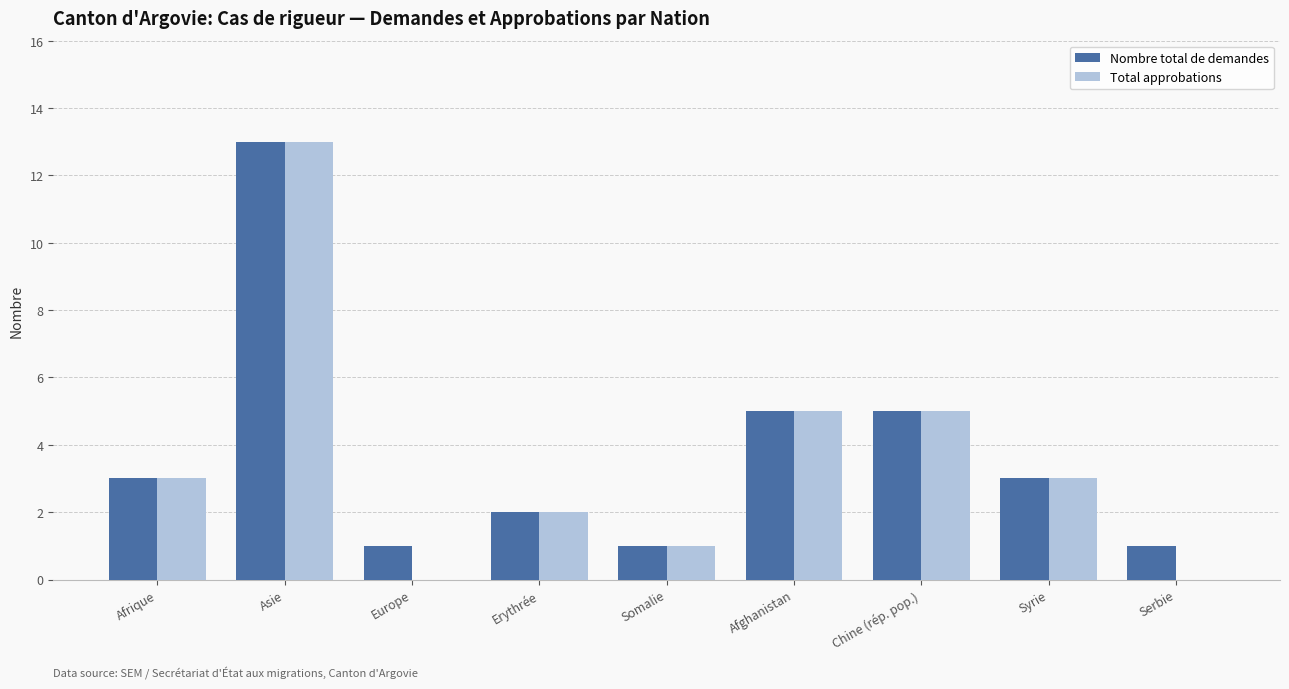

Which series changed the most between Europe and Syrie?

Total approbations